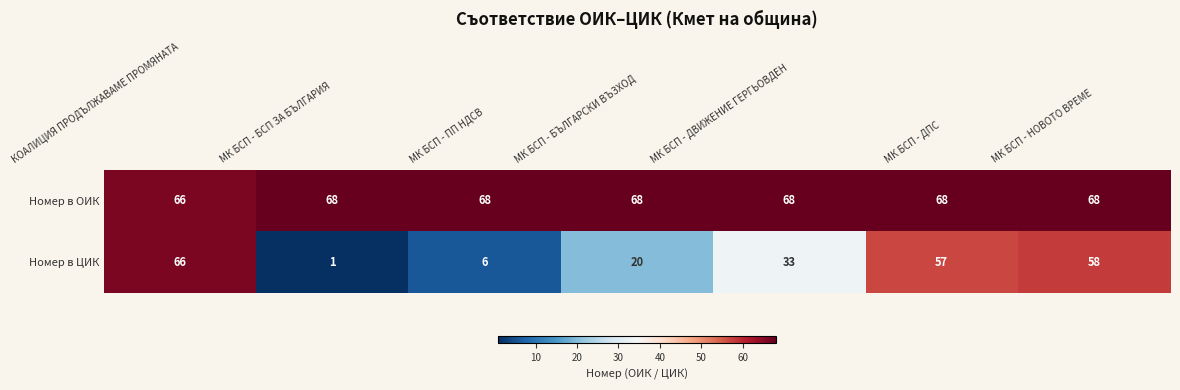

At how many categories does at least one series exceed 19?

7